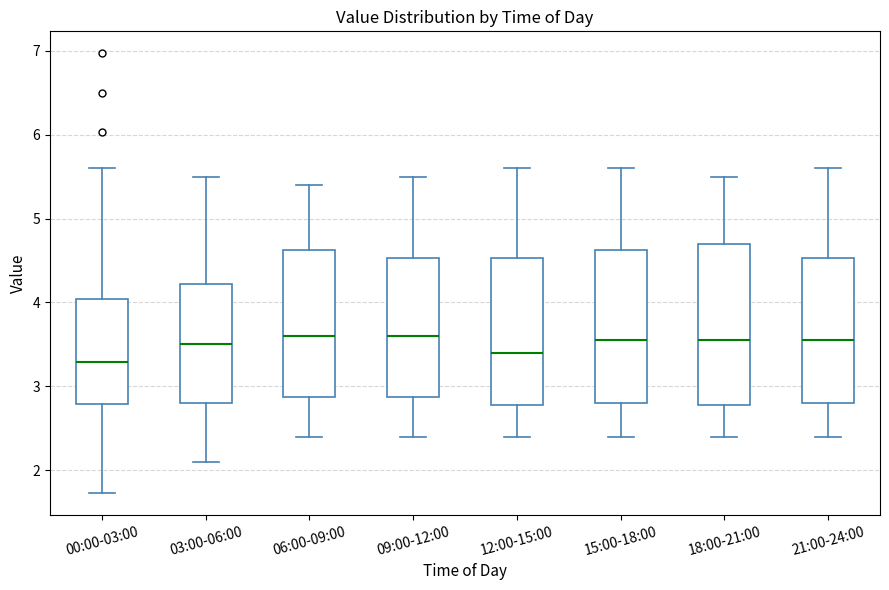

Reading left to right, read every box against the y-axis: the position of its median line, the range the box covers, and the ends of its whiskers. The values are not printed on the chart, so give them approximately, as read against the axis.

00:00-03:00: median 3.3, box 2.8 to 4.0, whiskers 1.7 to 5.6
03:00-06:00: median 3.5, box 2.8 to 4.2, whiskers 2.1 to 5.5
06:00-09:00: median 3.6, box 2.9 to 4.6, whiskers 2.4 to 5.4
09:00-12:00: median 3.6, box 2.9 to 4.5, whiskers 2.4 to 5.5
12:00-15:00: median 3.4, box 2.8 to 4.5, whiskers 2.4 to 5.6
15:00-18:00: median 3.6, box 2.8 to 4.6, whiskers 2.4 to 5.6
18:00-21:00: median 3.6, box 2.8 to 4.7, whiskers 2.4 to 5.5
21:00-24:00: median 3.6, box 2.8 to 4.5, whiskers 2.4 to 5.6